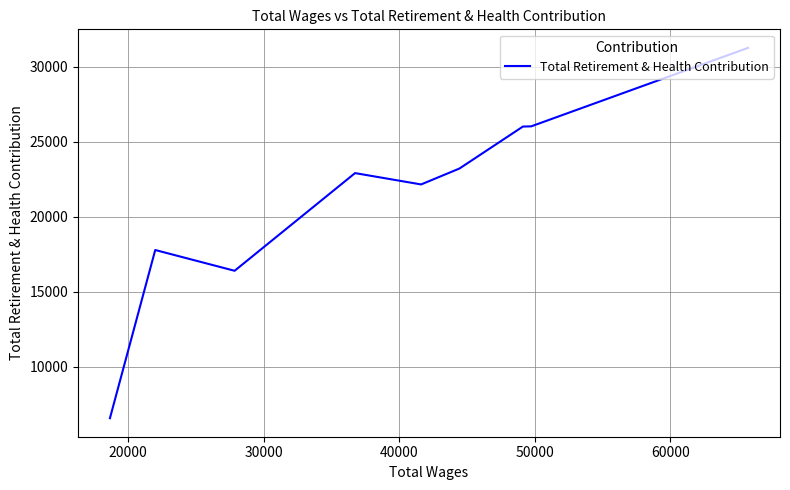

What is the average value?

21587